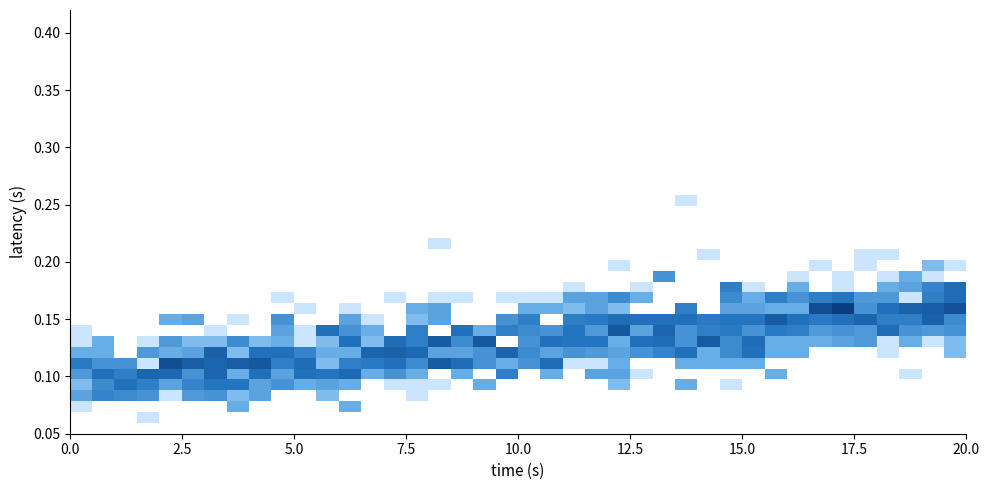

Count the number of categories in the chart.

40